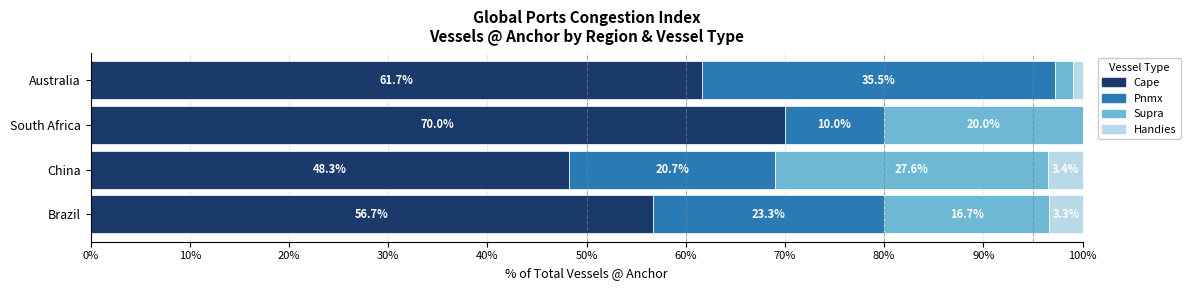

What is the sum of all Cape values?

236.6